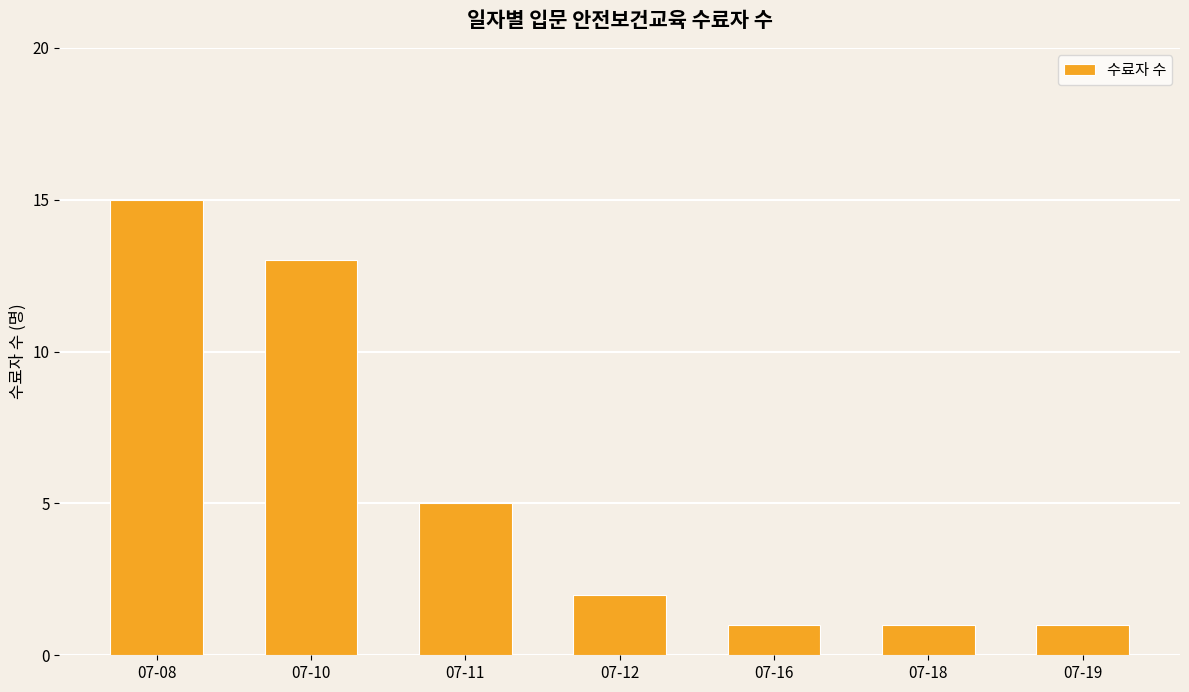

Which label corresponds to the largest value in the chart?

07-08